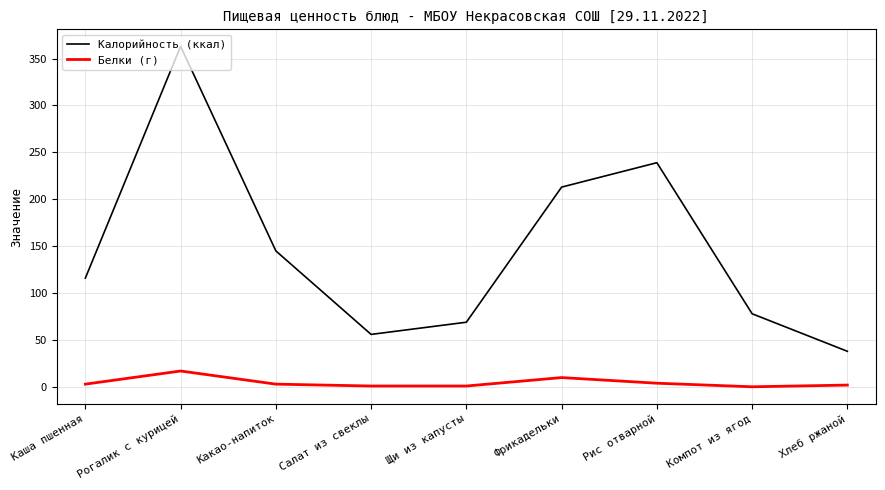

At which category is the sum across all series the highest?

Рогалик с курицей